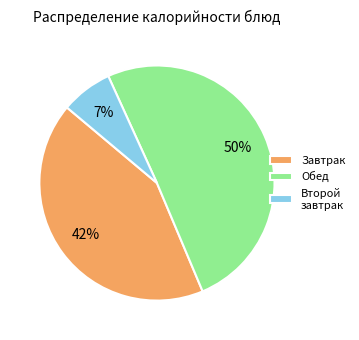

Between Обед and Завтрак, which is larger?

Обед